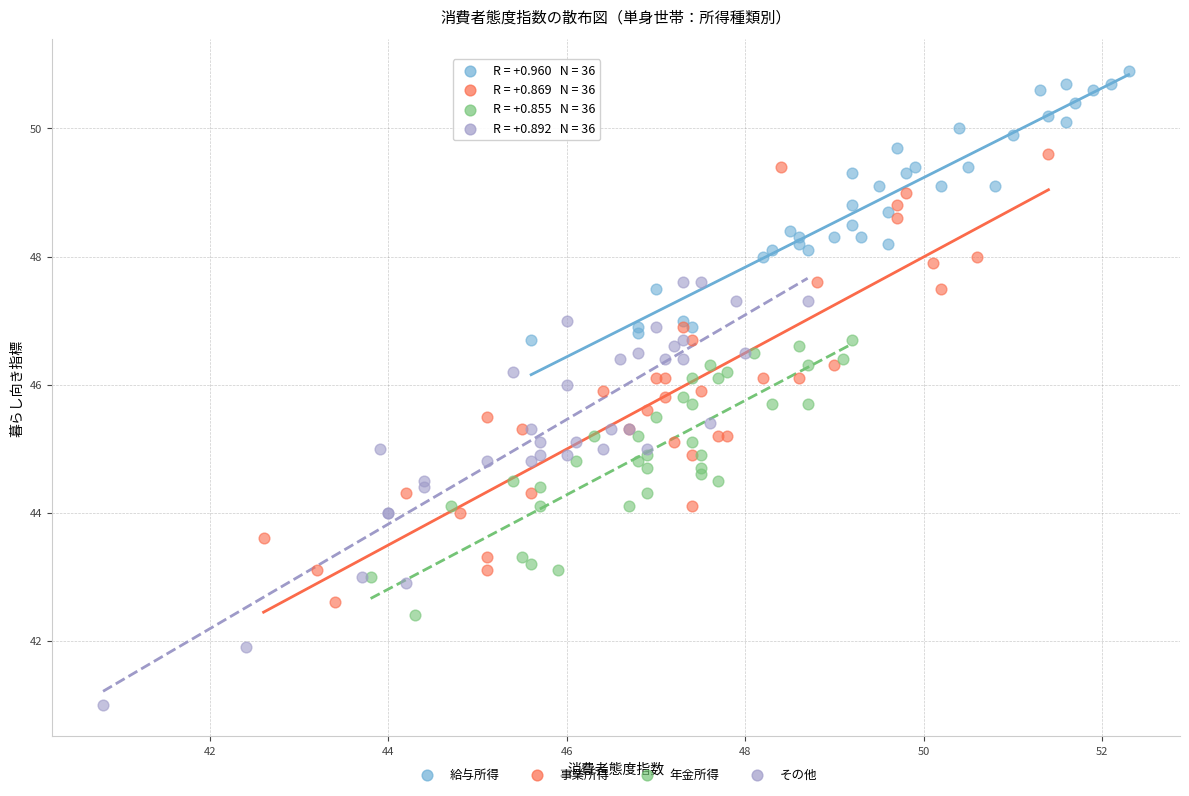

Which series contains the lowest Y value?

その他